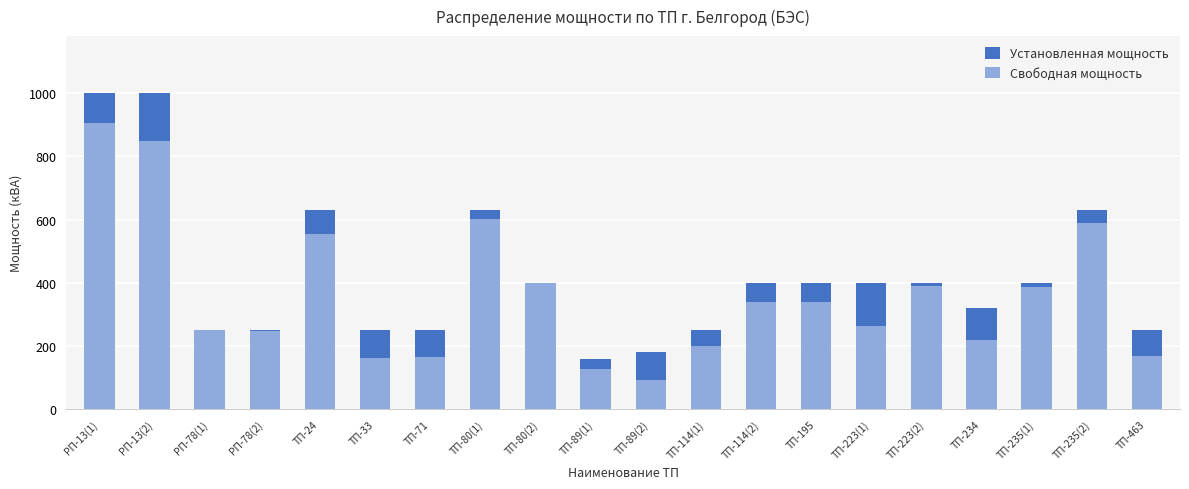

At which label does Установленная мощность reach its peak?

РП-13(1)